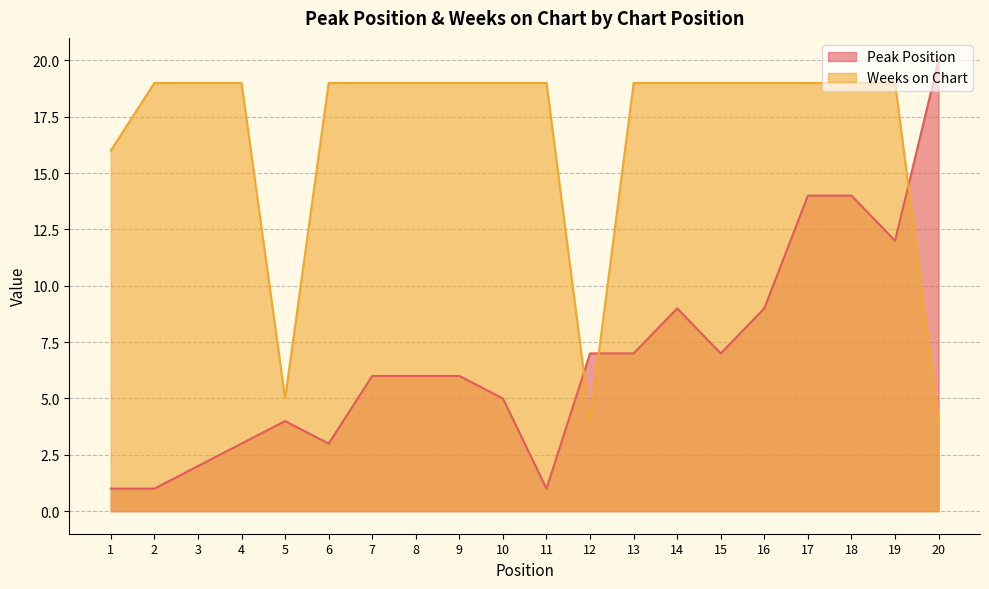

What is the greatest value displayed?

20